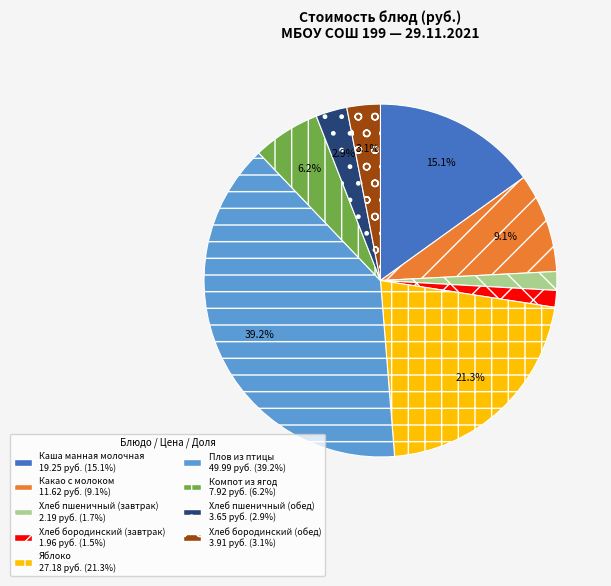

To the nearest percent, what percentage of the pie is Хлеб пшеничный (обед)?

3%